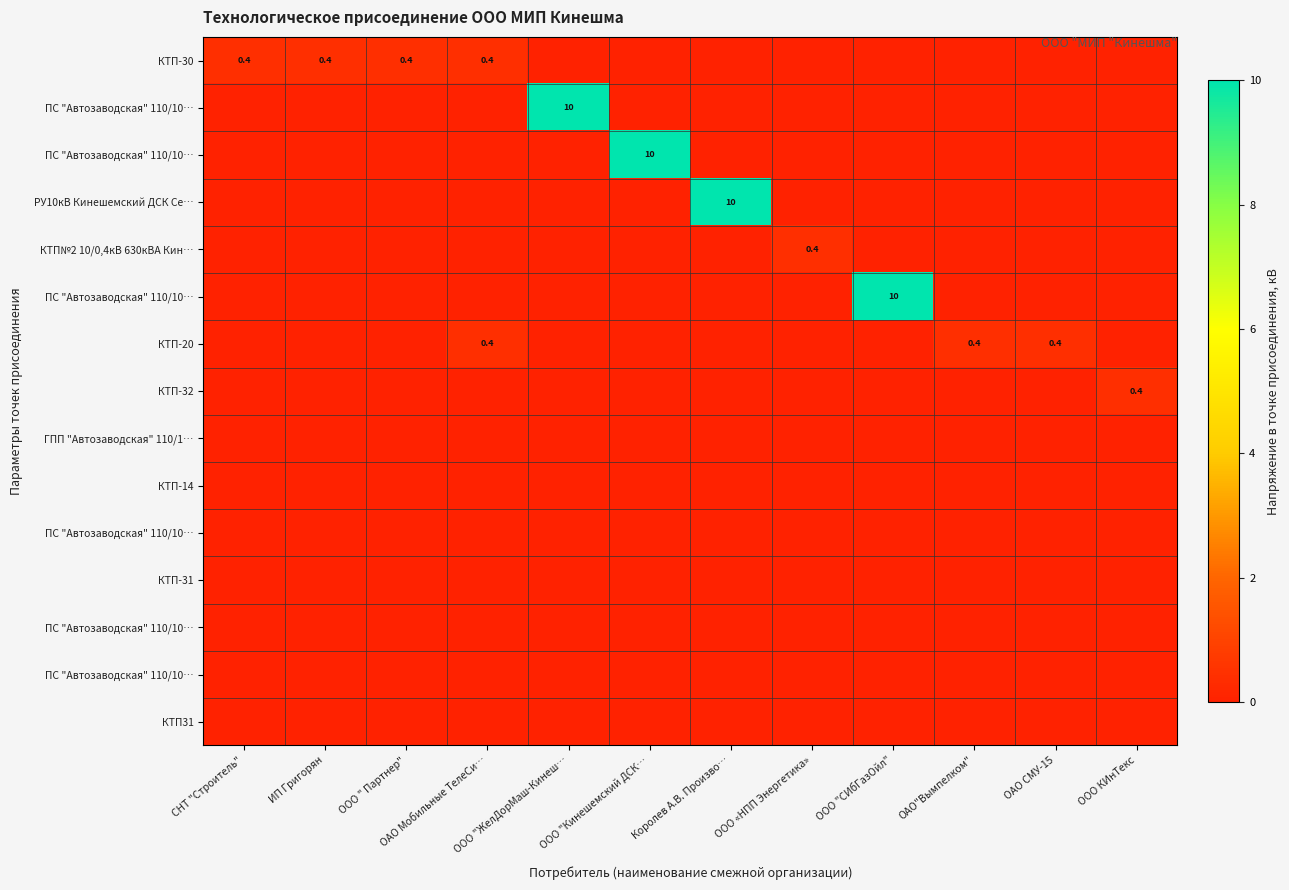

Count the number of data series in this chart.

15